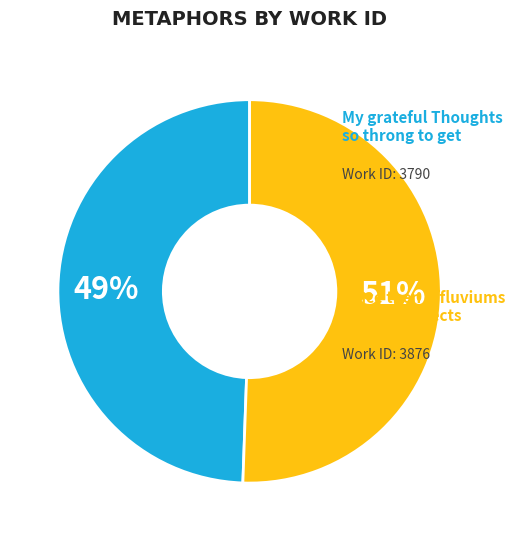

To the nearest percent, what is the average slice percentage?

50%